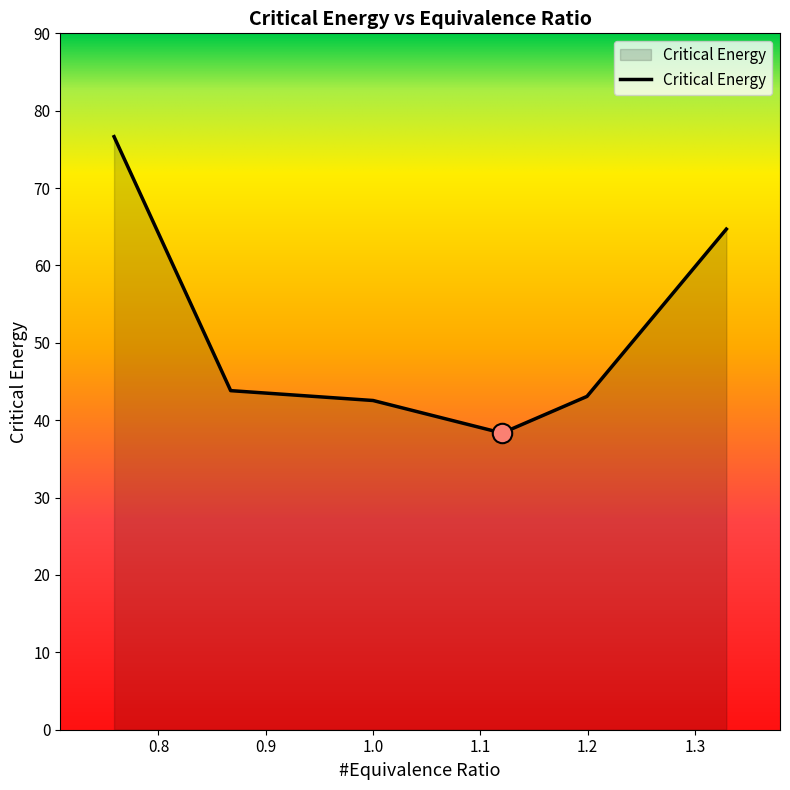

What is the average value?

51.5